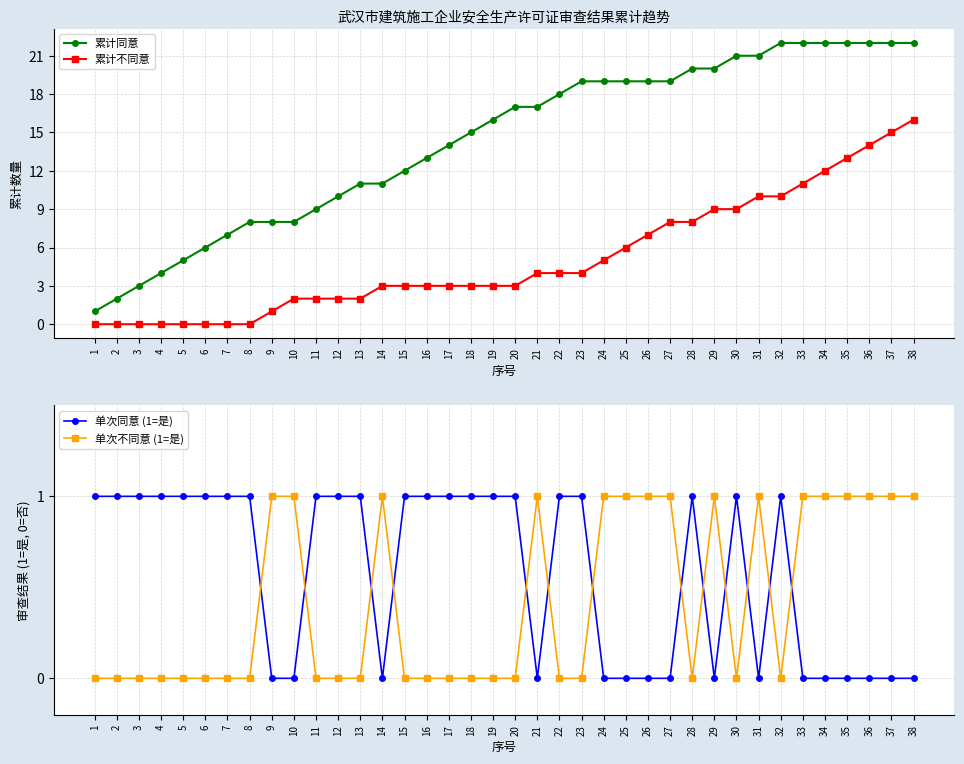

Rank the categories by 单次不同意 (1=是) value from highest to lowest.

9, 10, 14, 21, 24, 25, 26, 27, 29, 31, 33, 34, 35, 36, 37, 38, 1, 2, 3, 4, 5, 6, 7, 8, 11, 12, 13, 15, 16, 17, 18, 19, 20, 22, 23, 28, 30, 32